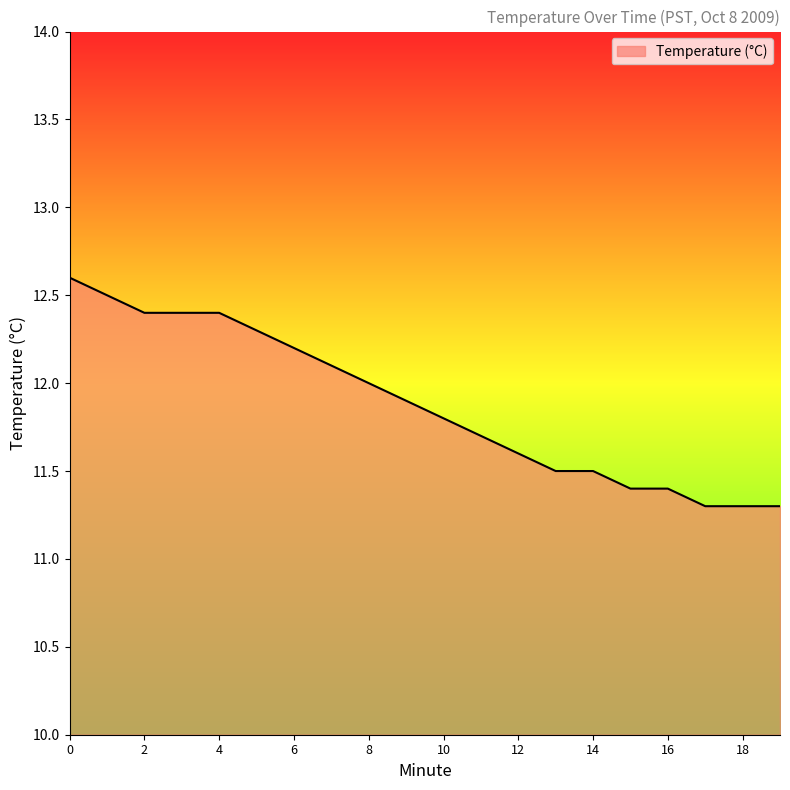

What is the maximum value shown in the chart?

12.6